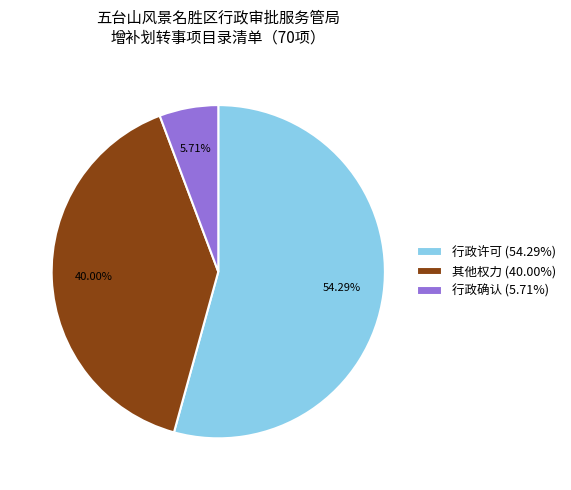

True or false: 行政许可 accounts for 62% of the total.

False